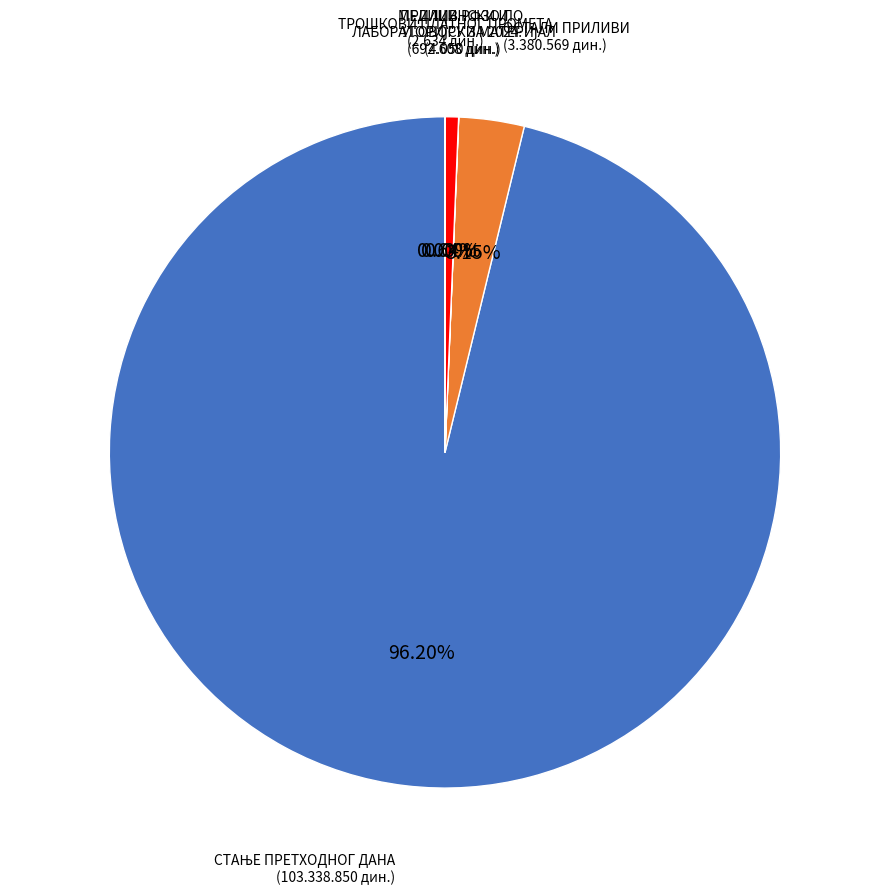

Is there a majority slice in this chart?

Yes